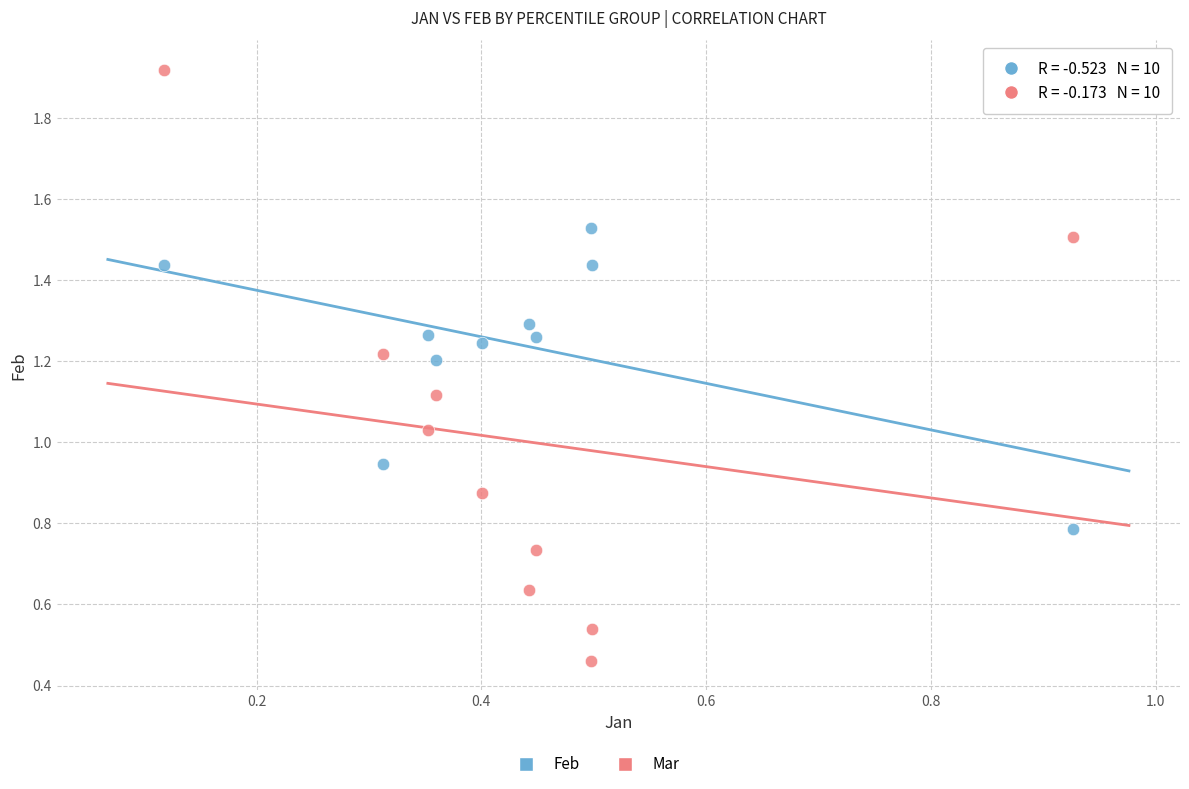

Across all data points, what is the range of X values (max minus min)?

0.8